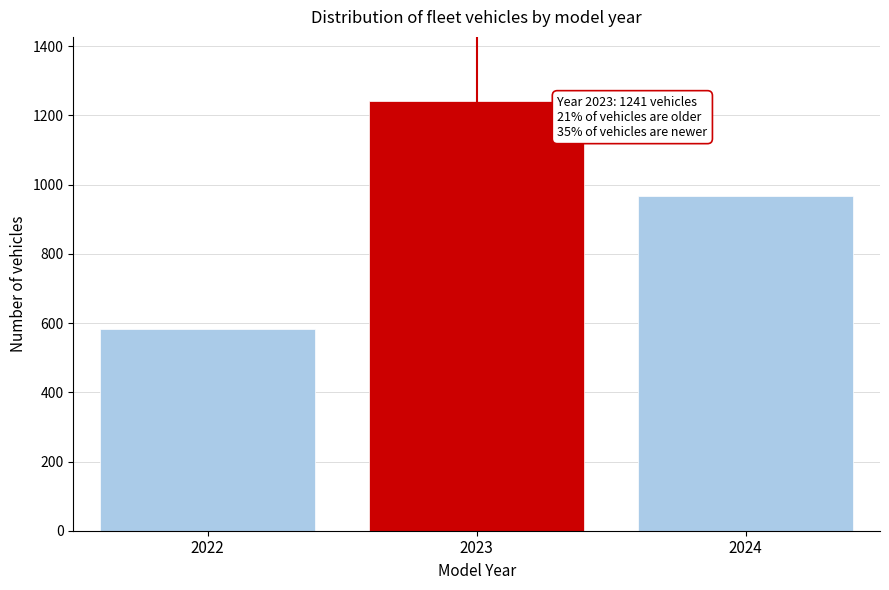

Reading left to right, transcribe all the data shown in this chart.

2022=583	2023=1241	2024=967